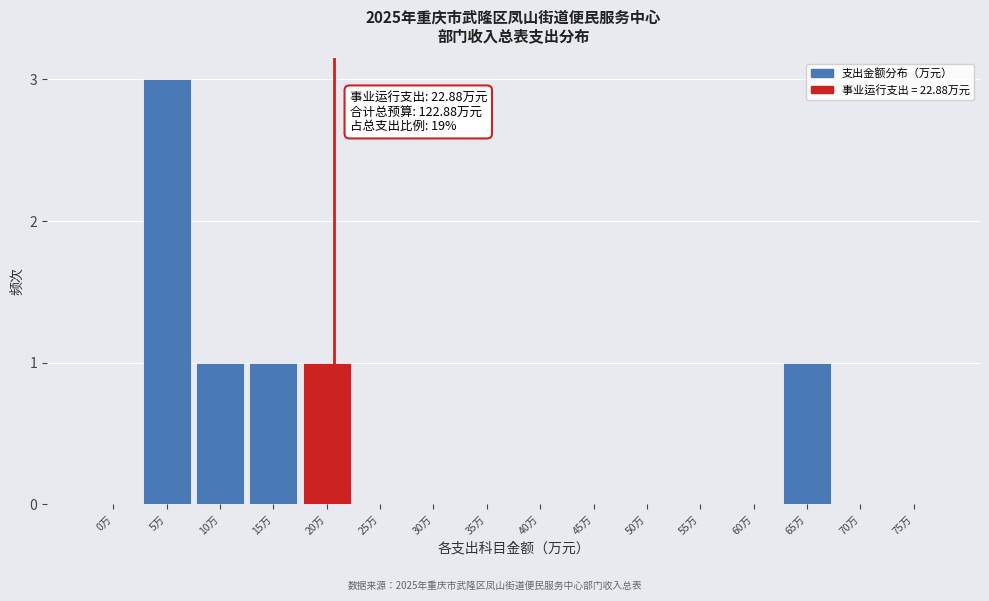

Reading right to left, list all the values displayed in this chart.

75万=0	70万=0	65万=1	60万=0	55万=0	50万=0	45万=0	40万=0	35万=0	30万=0	25万=0	20万=1	15万=1	10万=1	5万=3	0万=0